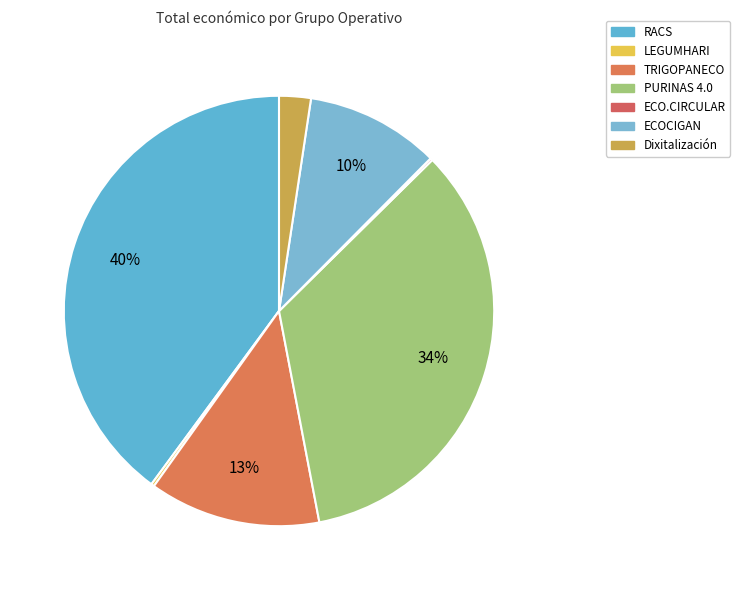

To the nearest percent, what is the average slice percentage?

14%